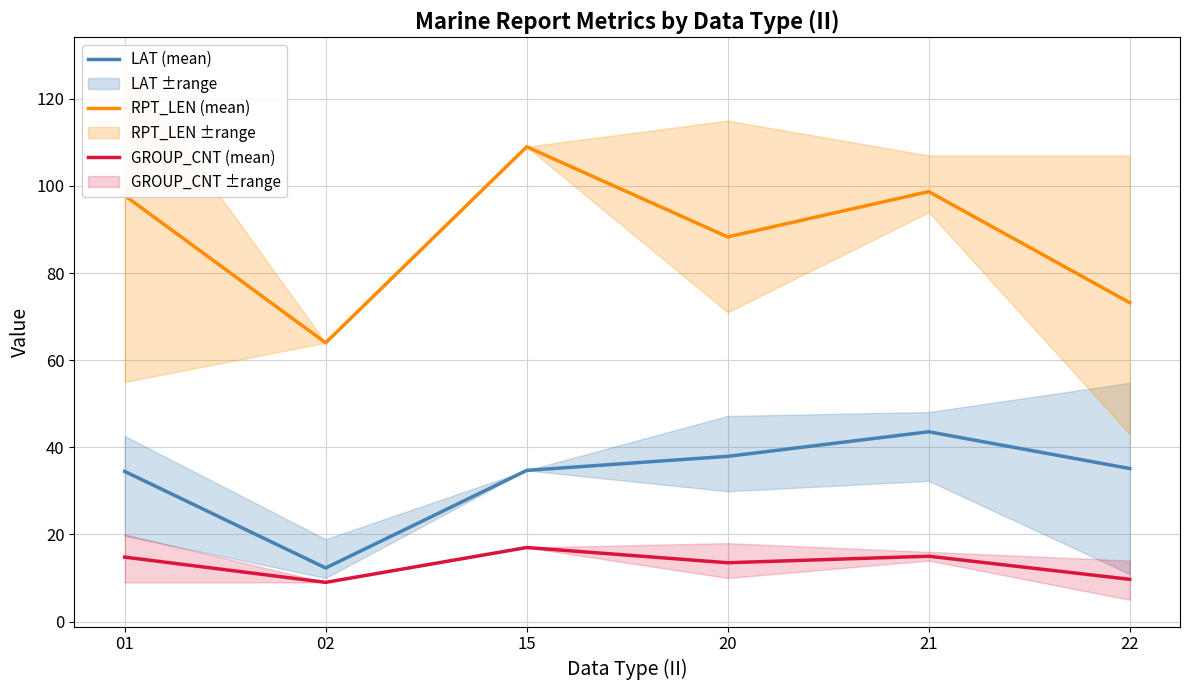

Is this an area chart (filled region under the line)?

No